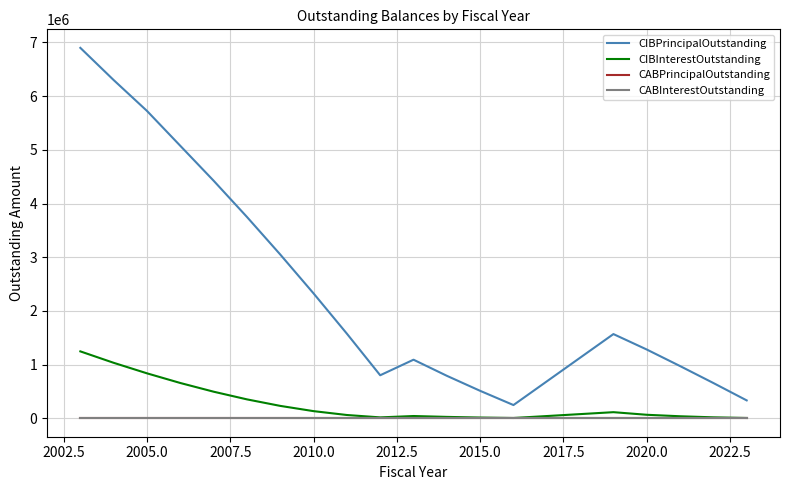

Does the chart have visible grid lines?

Yes